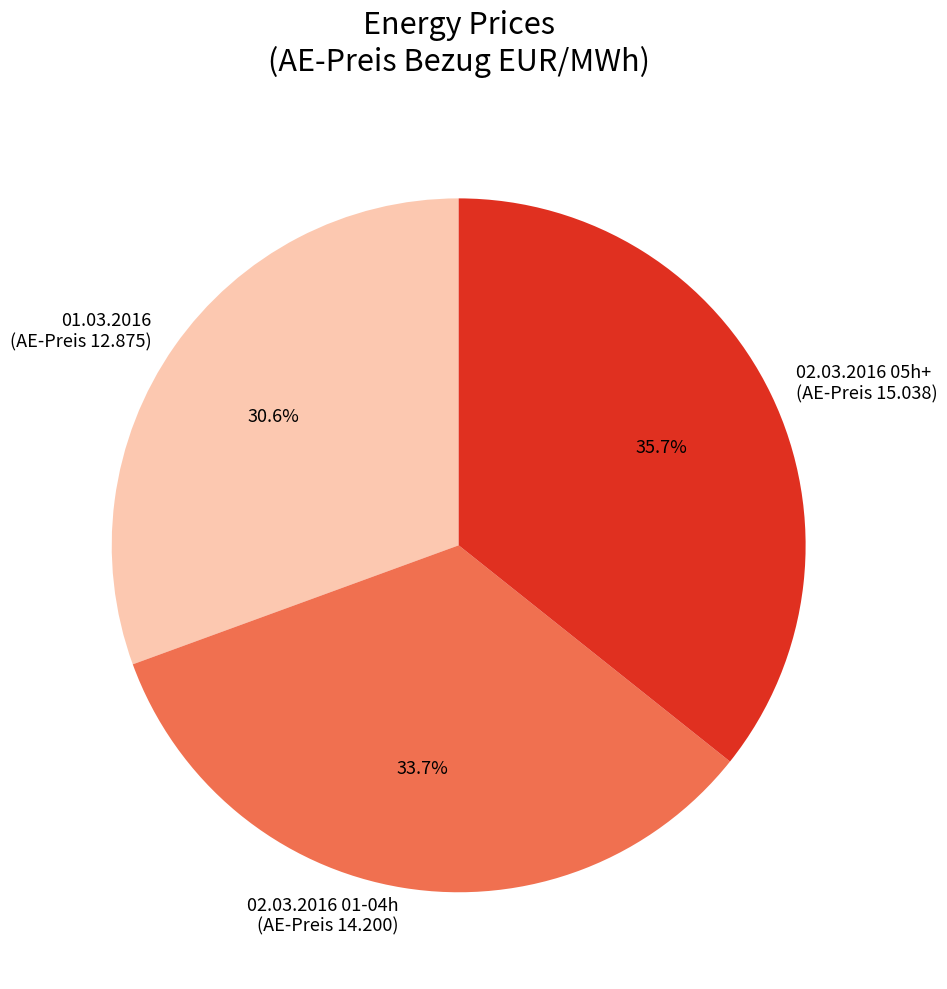

How many slices are in this pie chart?

3